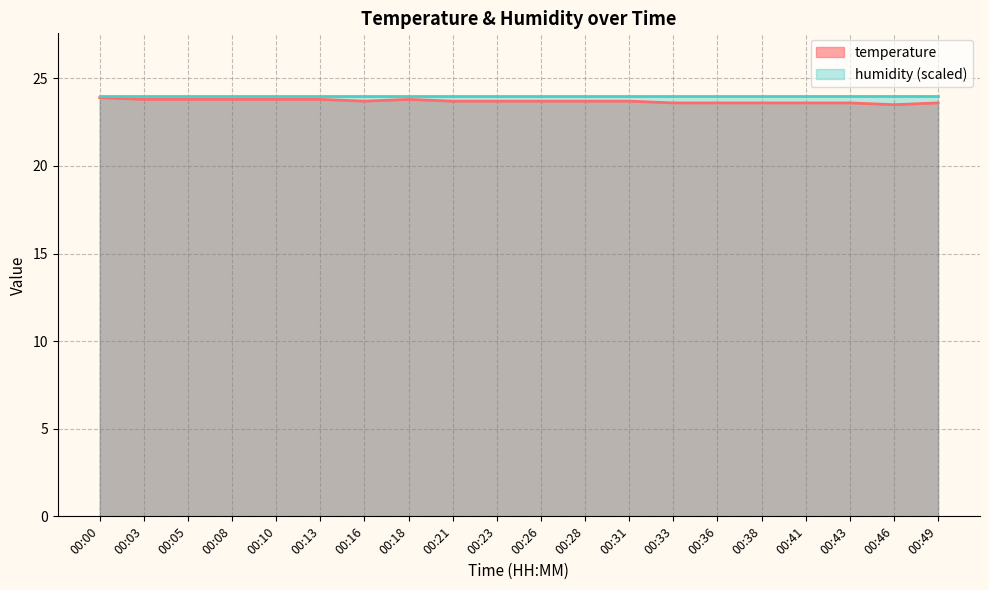

What is the difference between the maximum and minimum values?

0.4